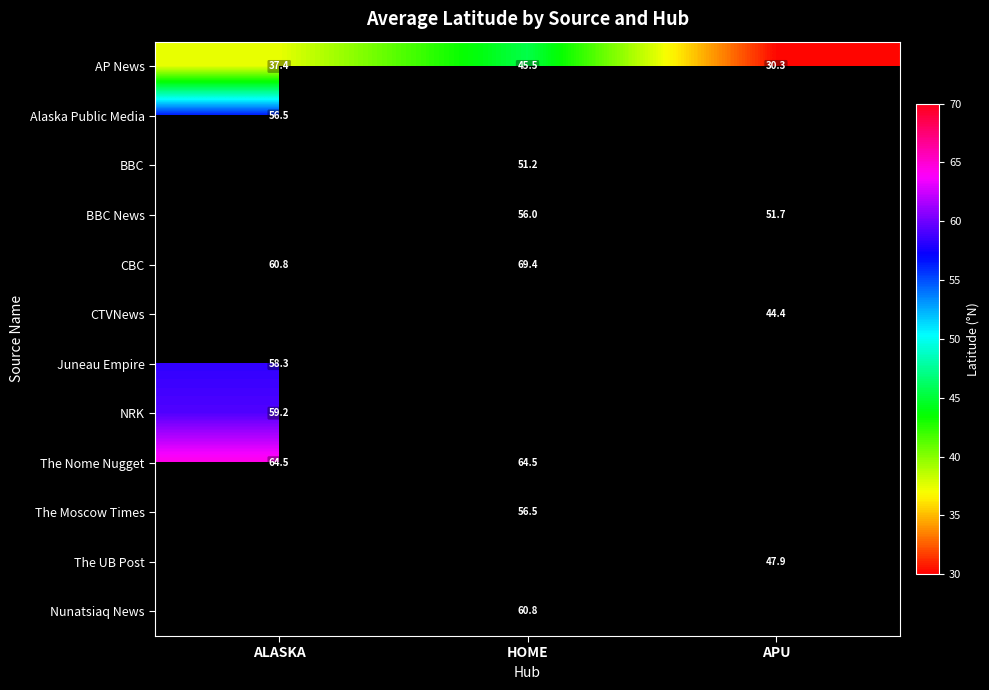

Is it true that Nunatsiaq News equals 60.8 at HOME?

True